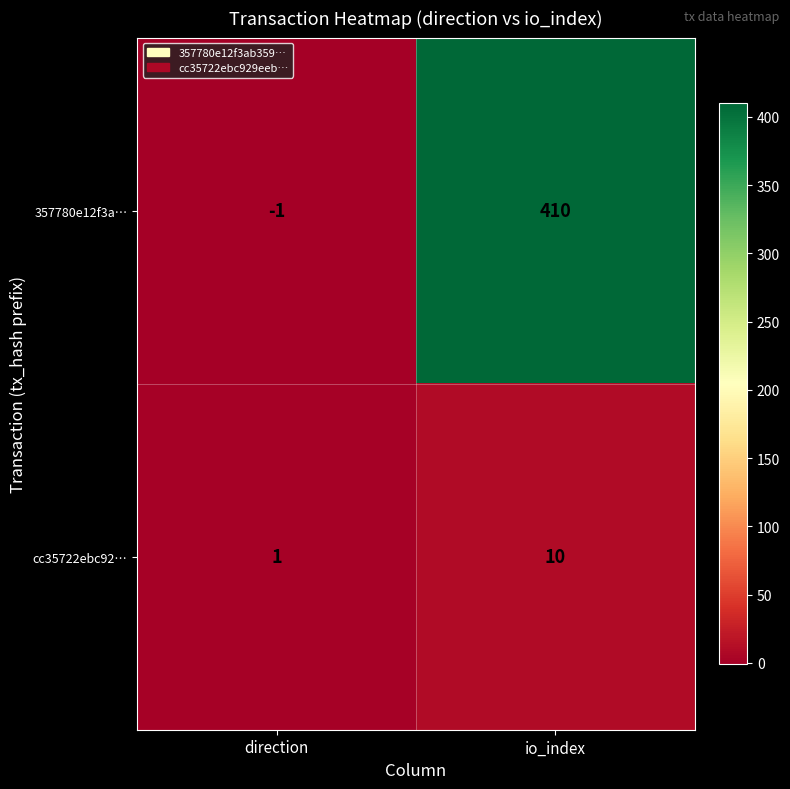

Rank the series by their maximum value, from highest to lowest.

357780e12f3a…, cc35722ebc92…